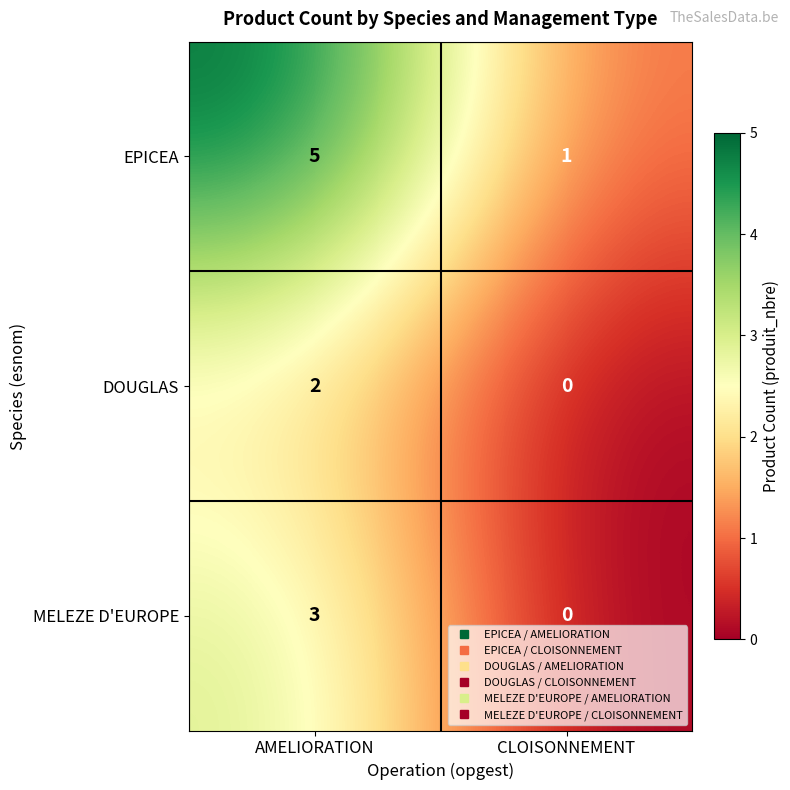

How many categories are shown in the chart?

2